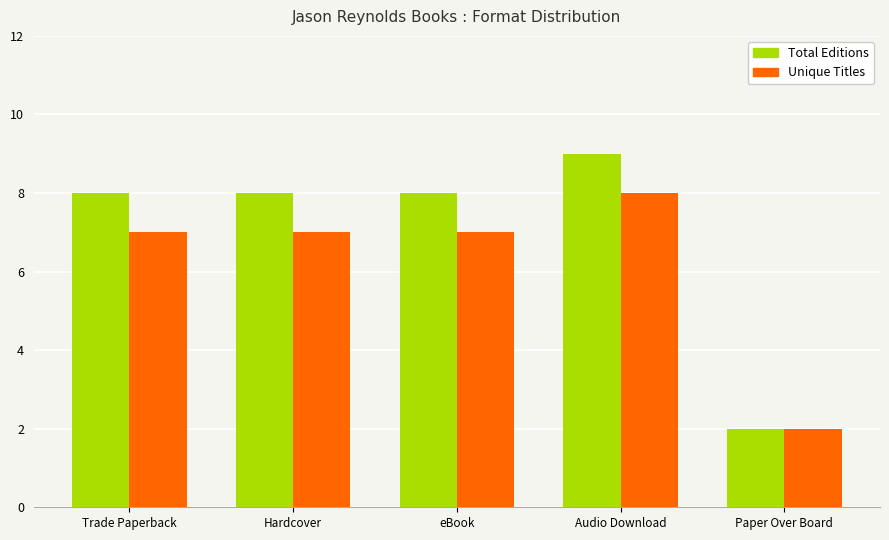

What are all the series names shown in the legend?

Total Editions, Unique Titles